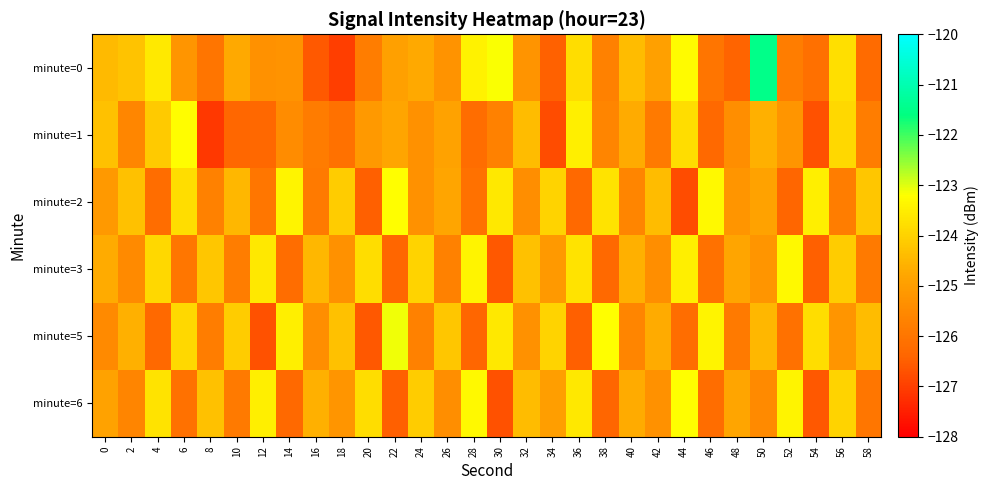

Reading left to right, extract all data points from this chart.

minute=0: 0=-124.4	2=-124.3	4=-123.6	6=-125.2	8=-126.0	10=-124.7	12=-125.3	14=-125.3	16=-126.6	18=-127.0	20=-125.8	22=-124.9	24=-124.7	26=-125.3	28=-123.4	30=-123.2	32=-125.2	34=-126.4	36=-123.8	38=-125.7	40=-124.4	42=-124.9	44=-123.3	46=-126.0	48=-126.4	50=-121.5	52=-125.8	54=-126.1	56=-123.8	58=-126.3
minute=1: 0=-124.3	2=-125.6	4=-124.1	6=-123.2	8=-127.1	10=-126.4	12=-126.3	14=-125.4	16=-125.8	18=-126.1	20=-125.1	22=-124.8	24=-125.3	26=-124.9	28=-126.2	30=-125.7	32=-124.4	34=-126.8	36=-123.5	38=-125.6	40=-124.7	42=-125.9	44=-123.8	46=-126.3	48=-125.4	50=-124.6	52=-125.2	54=-126.7	56=-123.9	58=-125.8
minute=2: 0=-125.1	2=-124.3	4=-126.2	6=-123.8	8=-125.7	10=-124.5	12=-126.0	14=-123.4	16=-125.9	18=-124.1	20=-126.5	22=-123.2	24=-125.3	26=-124.8	28=-126.1	30=-123.6	32=-125.4	34=-124.0	36=-126.3	38=-123.7	40=-125.6	42=-124.4	44=-126.8	46=-123.3	48=-125.2	50=-124.9	52=-126.4	54=-123.5	56=-125.8	58=-124.2
minute=3: 0=-124.7	2=-125.5	4=-123.9	6=-126.0	8=-124.2	10=-125.8	12=-123.6	14=-126.2	16=-124.5	18=-125.3	20=-123.8	22=-126.4	24=-124.0	26=-125.7	28=-123.4	30=-126.6	32=-124.3	34=-125.1	36=-123.7	38=-126.3	40=-124.6	42=-125.4	44=-123.5	46=-126.1	48=-124.8	50=-125.2	52=-123.3	54=-126.5	56=-124.1	58=-125.9
minute=5: 0=-125.5	2=-124.6	4=-126.3	6=-123.9	8=-125.8	10=-124.1	12=-126.7	14=-123.5	16=-125.4	18=-124.3	20=-126.6	22=-123.1	24=-125.7	26=-124.2	28=-126.4	30=-123.6	32=-125.3	34=-124.0	36=-126.5	38=-123.2	40=-125.6	42=-124.7	44=-126.2	46=-123.4	48=-125.9	50=-124.5	52=-126.1	54=-123.8	56=-125.2	58=-124.4
minute=6: 0=-124.9	2=-125.6	4=-123.7	6=-126.1	8=-124.3	10=-125.9	12=-123.5	14=-126.3	16=-124.6	18=-125.2	20=-123.8	22=-126.5	24=-124.1	26=-125.4	28=-123.3	30=-126.7	32=-124.4	34=-125.0	36=-123.6	38=-126.4	40=-124.7	42=-125.3	44=-123.2	46=-126.2	48=-124.8	50=-125.5	52=-123.4	54=-126.6	56=-124.0	58=-126.0